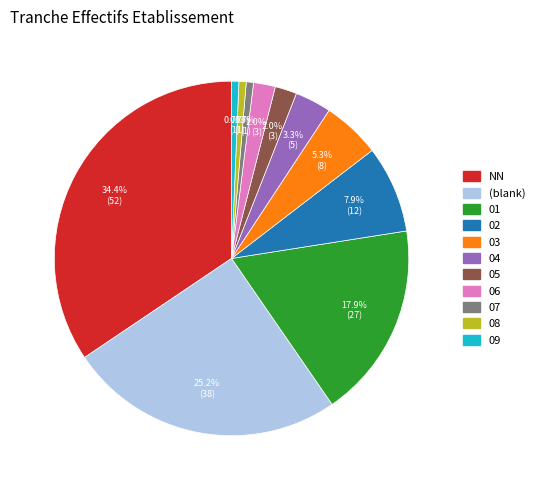

Is there a majority slice in this chart?

No